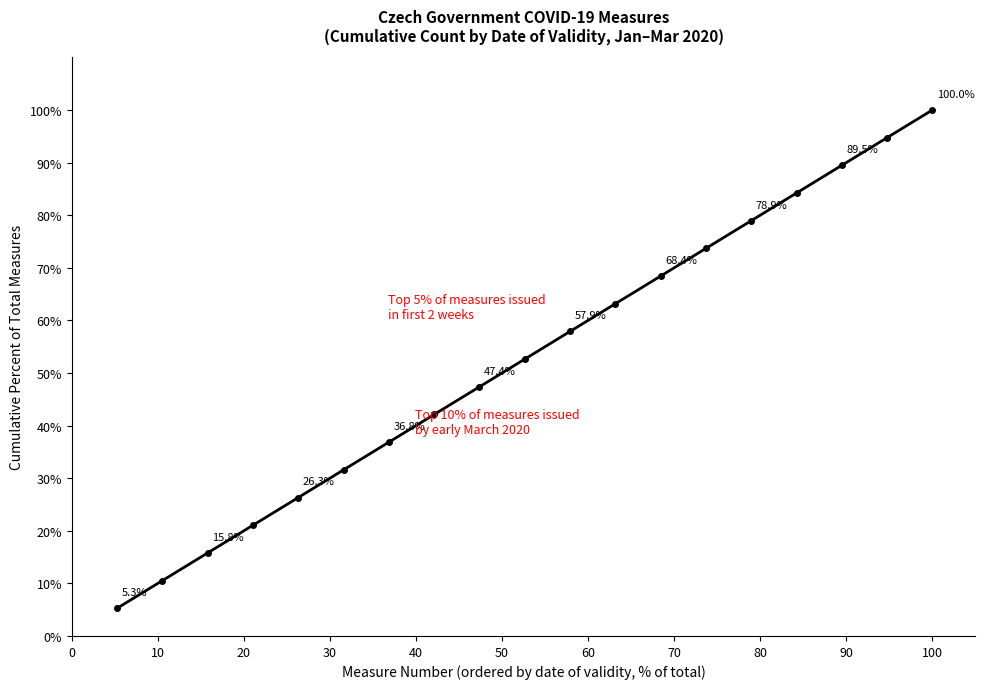

How many series are shown in this chart?

1